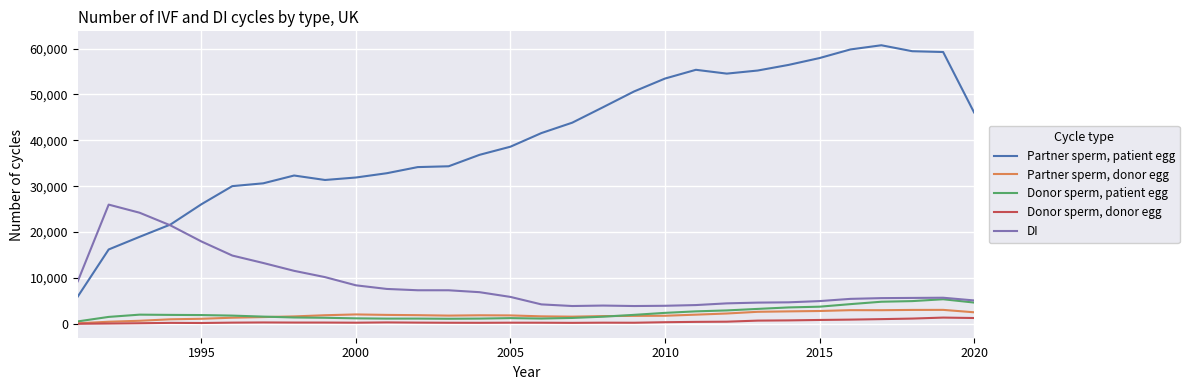

After their last crossing, which series has the higher values: Partner sperm, patient egg or DI?

Partner sperm, patient egg